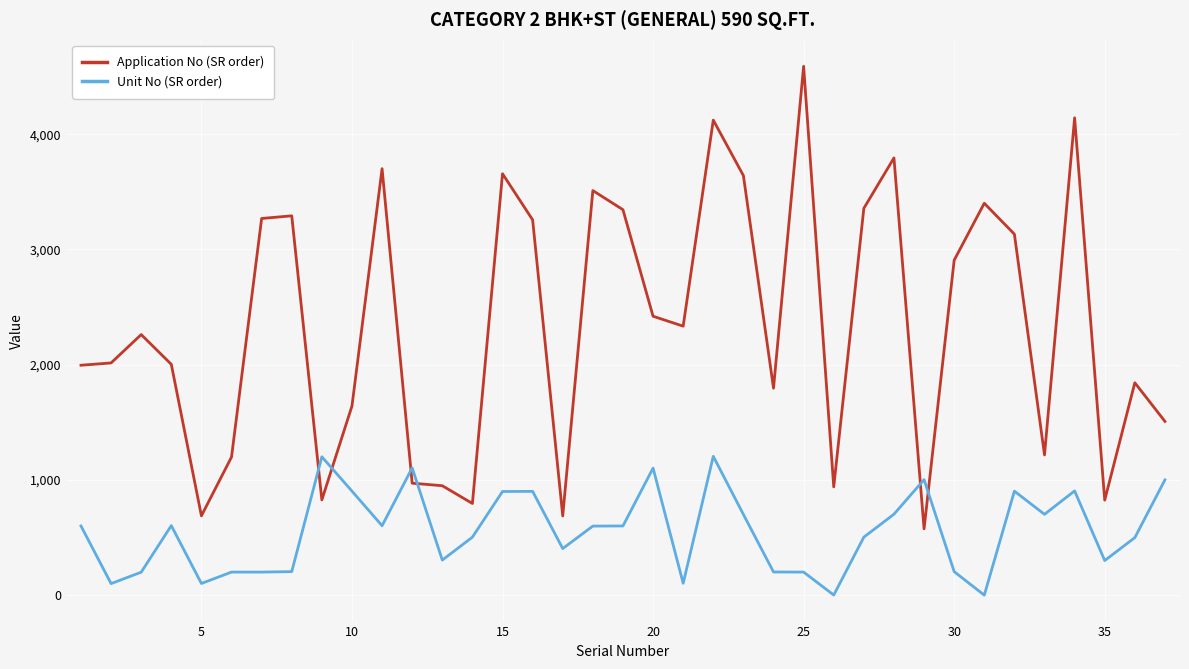

What is the average value of the Unit No (SR order) series?

555